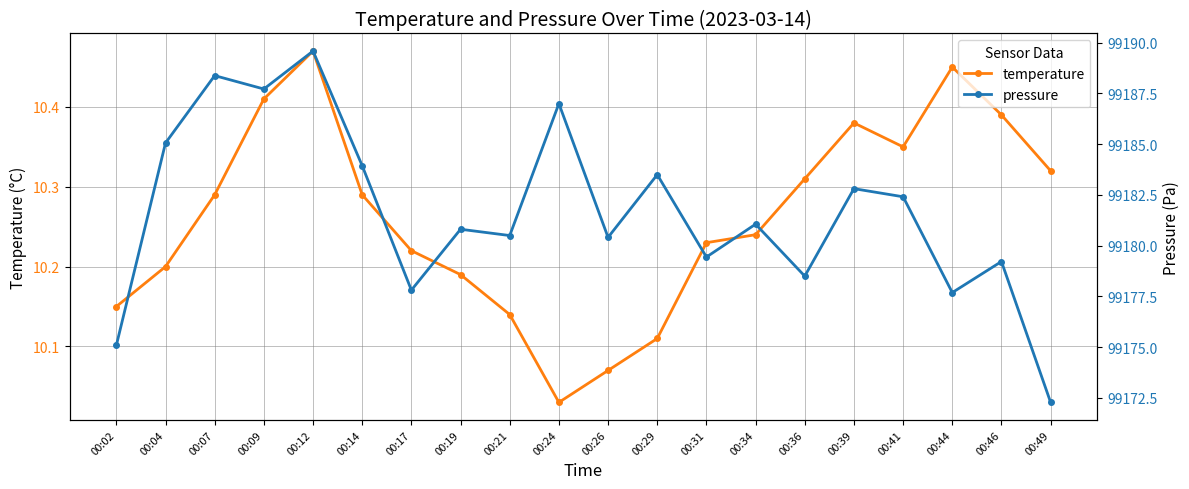

What is the total value across all series at 00:44?

99188.1